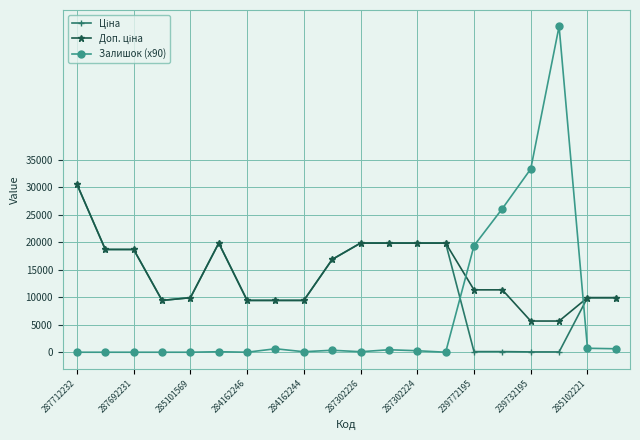

What is the maximum value shown in the chart?

59220.0